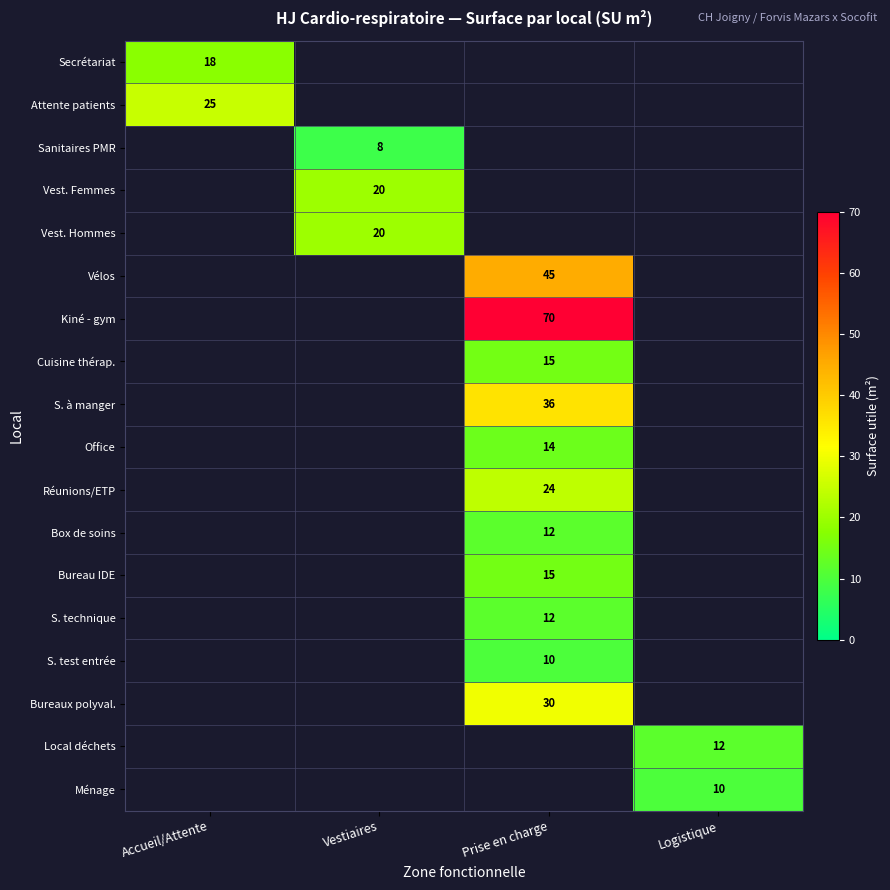

True or false: Sanitaires PMR has a value of 8 at Vestiaires.

True